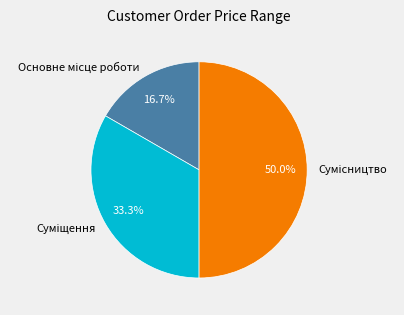

How many segments does this pie chart have?

3